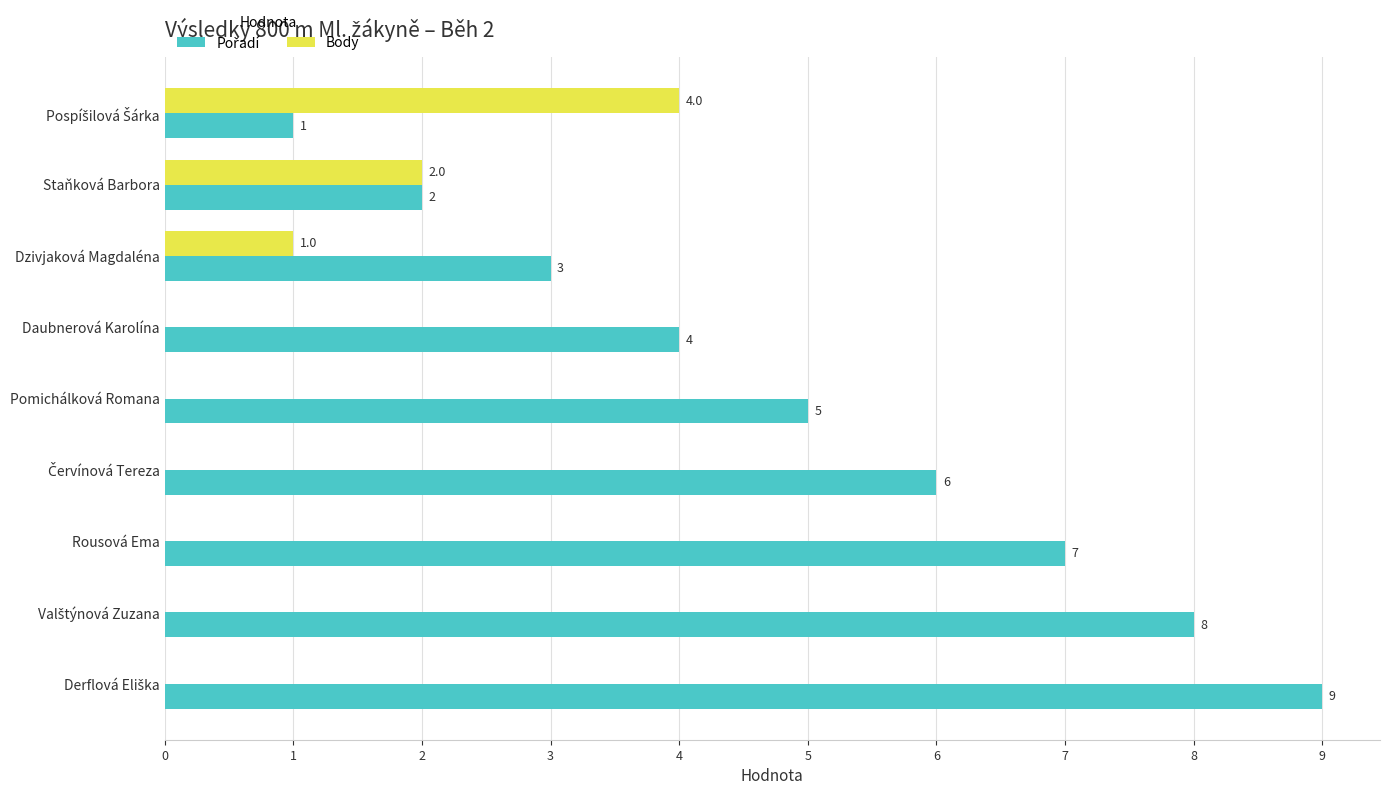

At which label is Body closest to 2?

Staňková Barbora